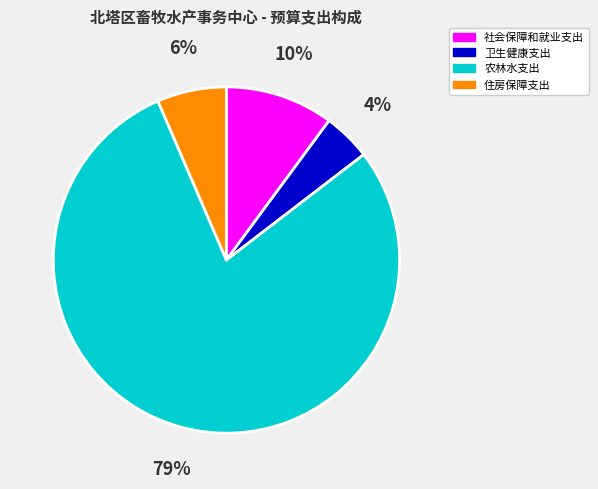

Is the sum of 住房保障支出 and 社会保障和就业支出 greater than half?

No